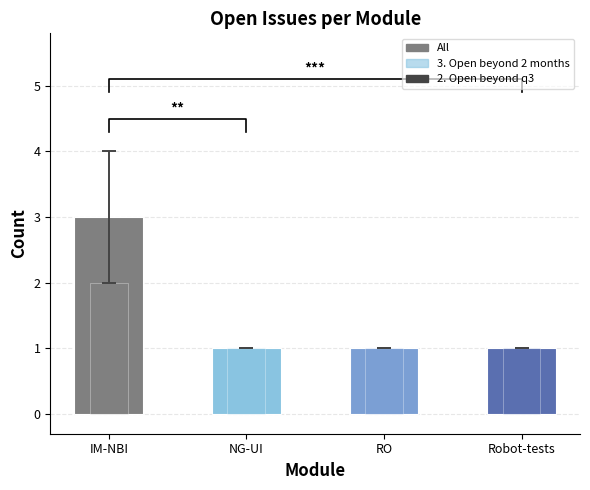

At which category does the chart reach its minimum across all series?

NG-UI